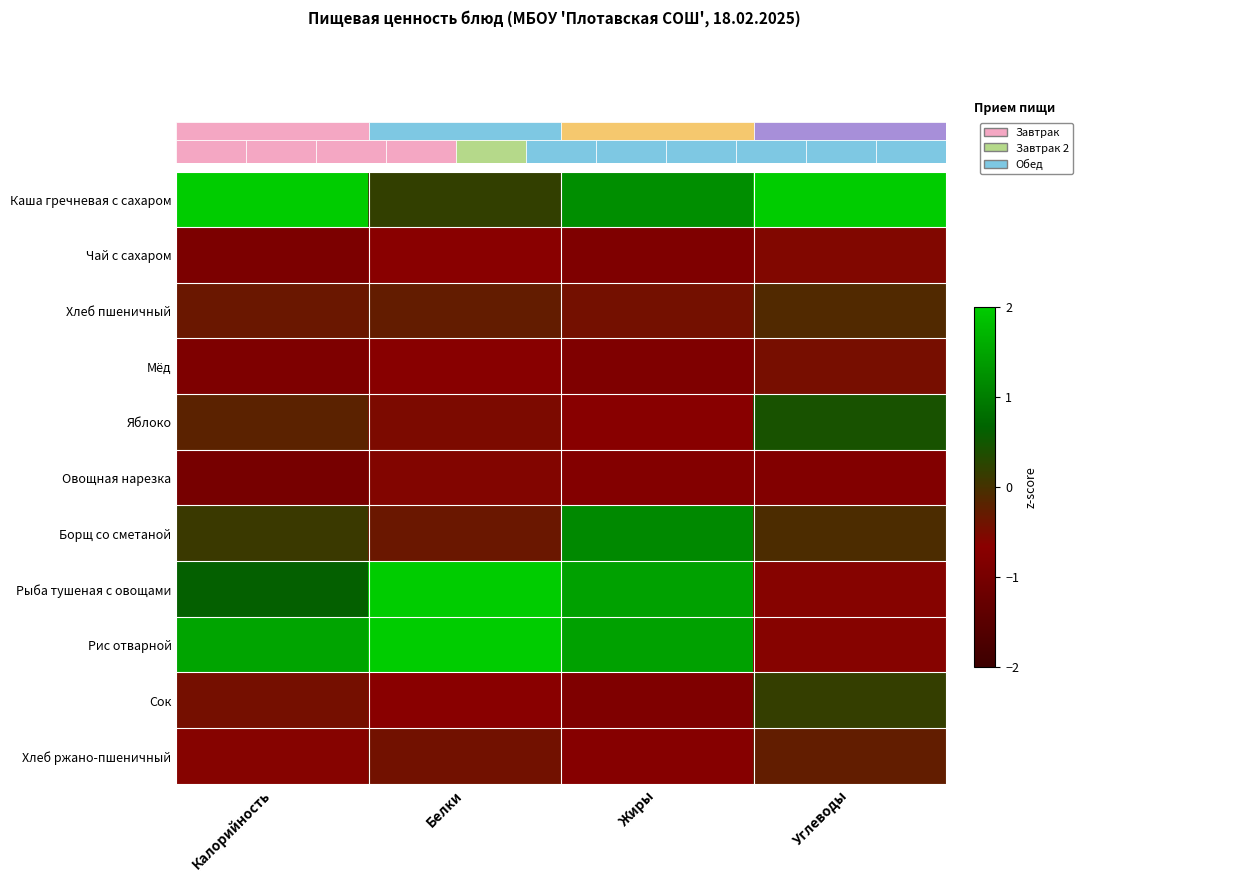

Reading right to left, extract all data points from this chart.

Каша гречневая с сахаром: Углеводы=3.0	Жиры=1.2	Белки=0.2	Калорийность=2.2
Чай с сахаром: Углеводы=-0.6	Жиры=-0.9	Белки=-0.7	Калорийность=-0.9
Хлеб пшеничный: Углеводы=-0.1	Жиры=-0.4	Белки=-0.3	Калорийность=-0.4
Мёд: Углеводы=-0.5	Жиры=-0.9	Белки=-0.7	Калорийность=-0.9
Яблоко: Углеводы=0.4	Жиры=-0.7	Белки=-0.5	Калорийность=-0.2
Овощная нарезка: Углеводы=-0.8	Жиры=-0.8	Белки=-0.6	Калорийность=-1.0
Борщ со сметаной: Углеводы=-0.1	Жиры=1.2	Белки=-0.3	Калорийность=0.1
Рыба тушеная с овощами: Углеводы=-0.6	Жиры=1.4	Белки=2.1	Калорийность=0.6
Рис отварной: Углеводы=-0.6	Жиры=1.4	Белки=2.1	Калорийность=1.5
Сок: Углеводы=0.2	Жиры=-0.9	Белки=-0.7	Калорийность=-0.5
Хлеб ржано-пшеничный: Углеводы=-0.3	Жиры=-0.7	Белки=-0.4	Калорийность=-0.6